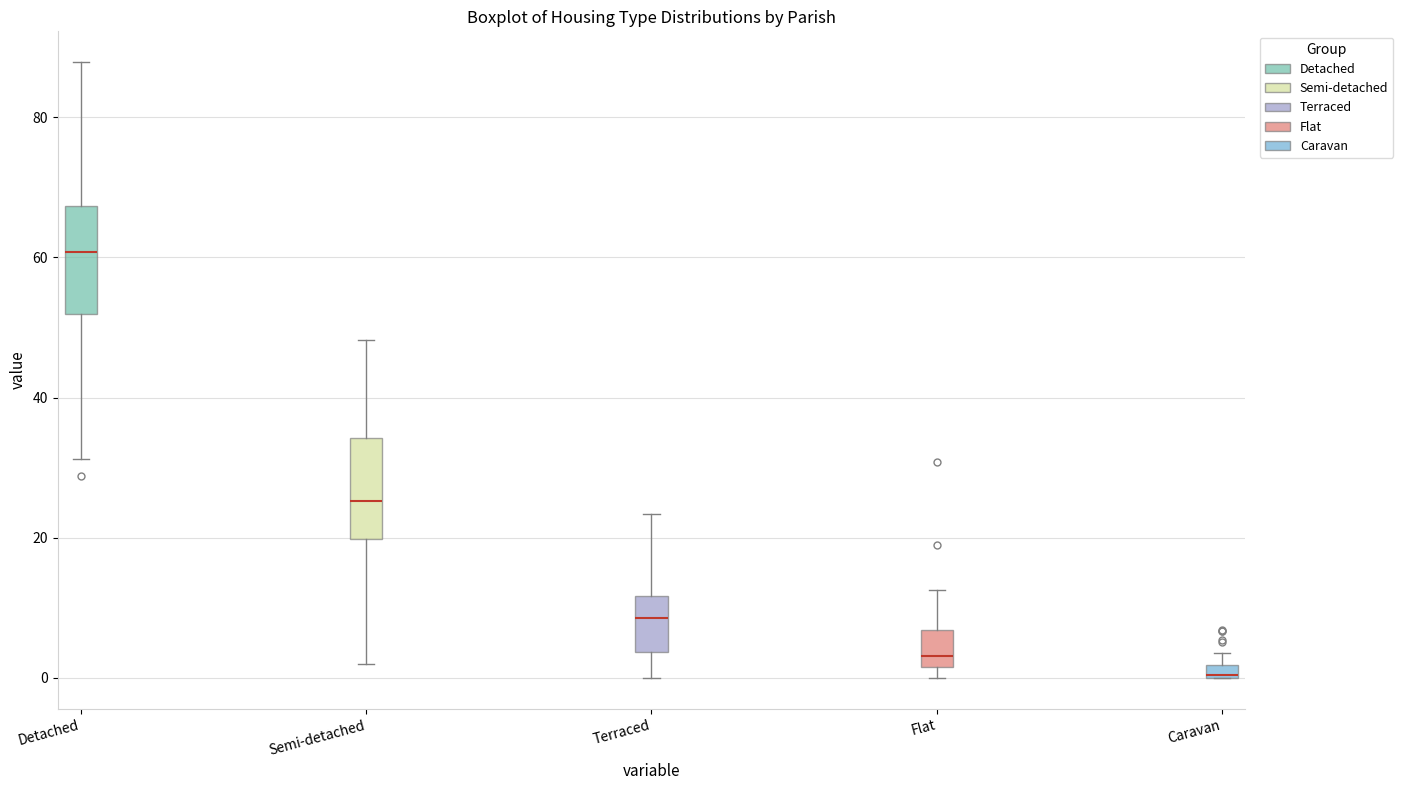

Where is the lower edge of the box for Semi-detached on the y-axis? The values are not printed on the chart, so give them approximately, as read against the axis.

20